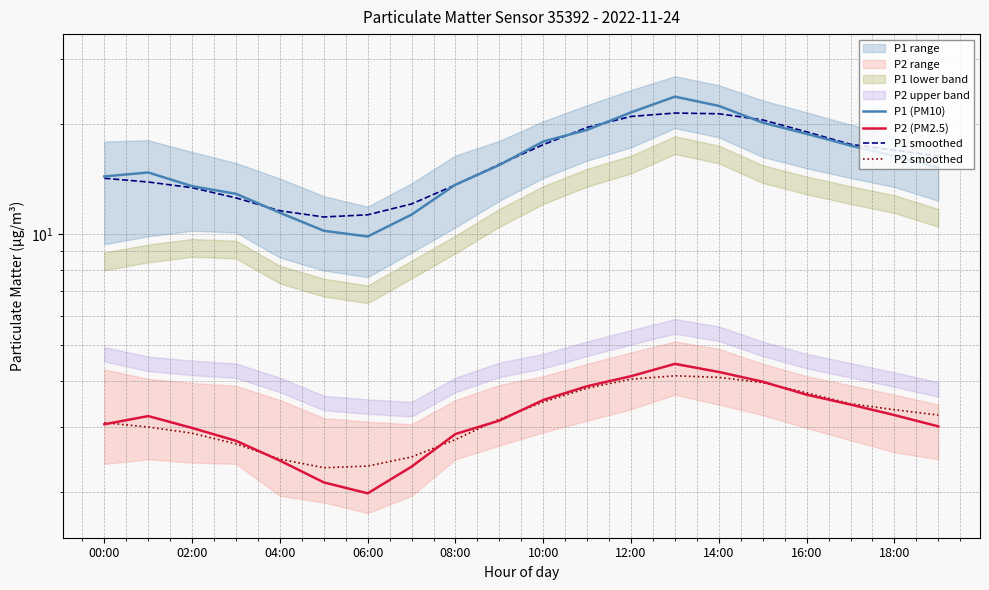

True or false: P2 (PM2.5) has more than 2 interior local peaks.

False